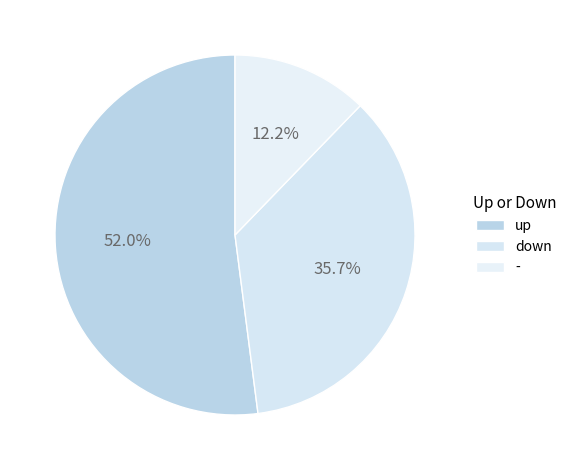

Which slice represents more than half of the pie?

up